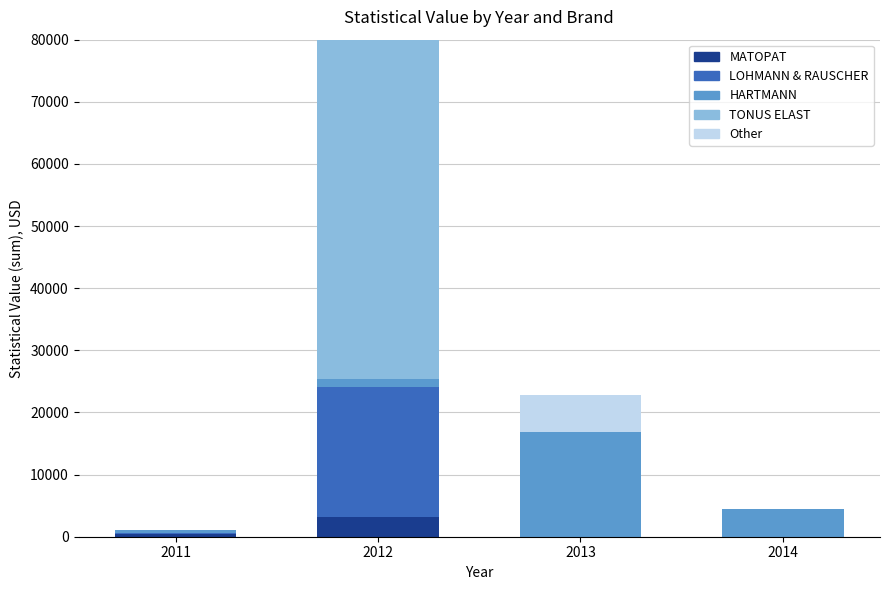

What is the total value across all series at 2011?

1121.7